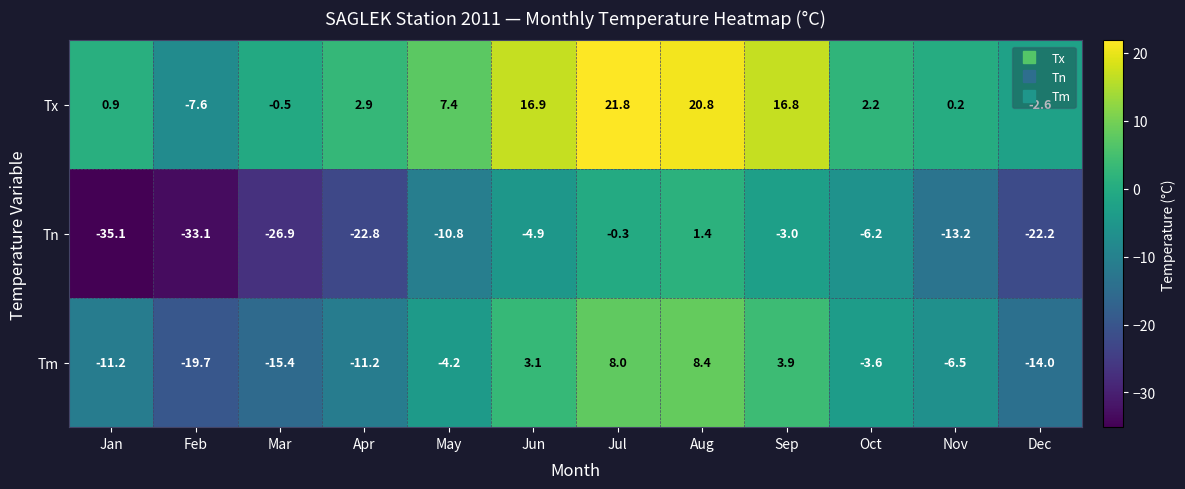

How many values in Tn are above zero?

1